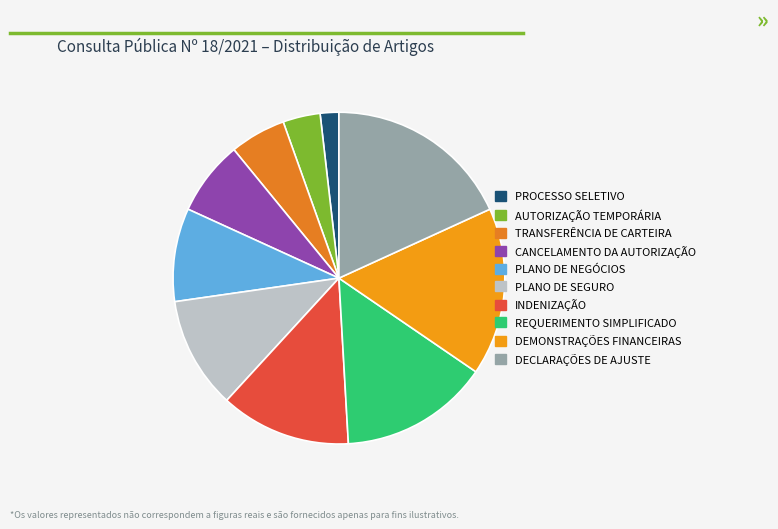

To the nearest percent, what portion does PLANO DE NEGÓCIOS represent?

9%